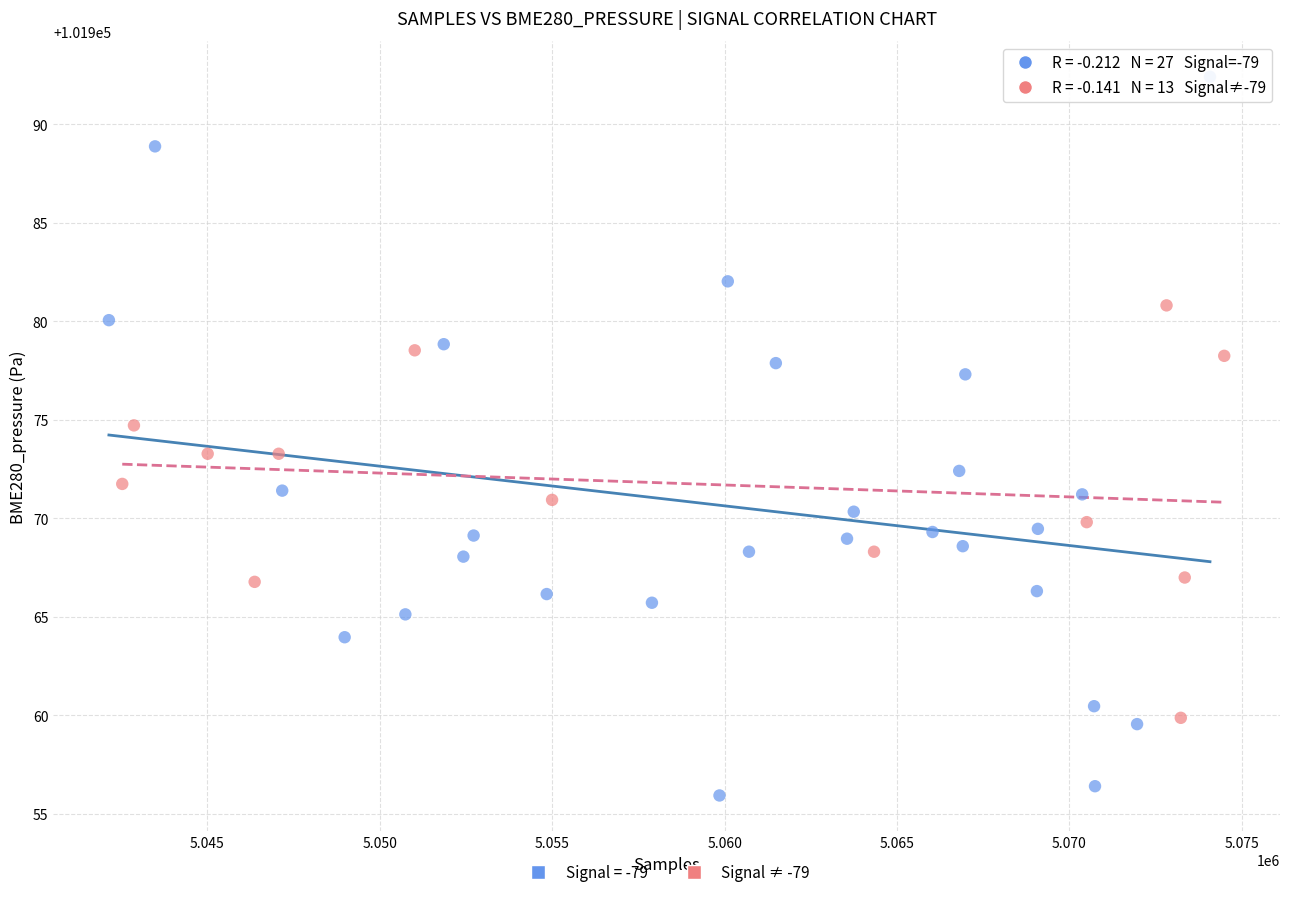

Which series has the widest spread of Y values?

Signal = -79